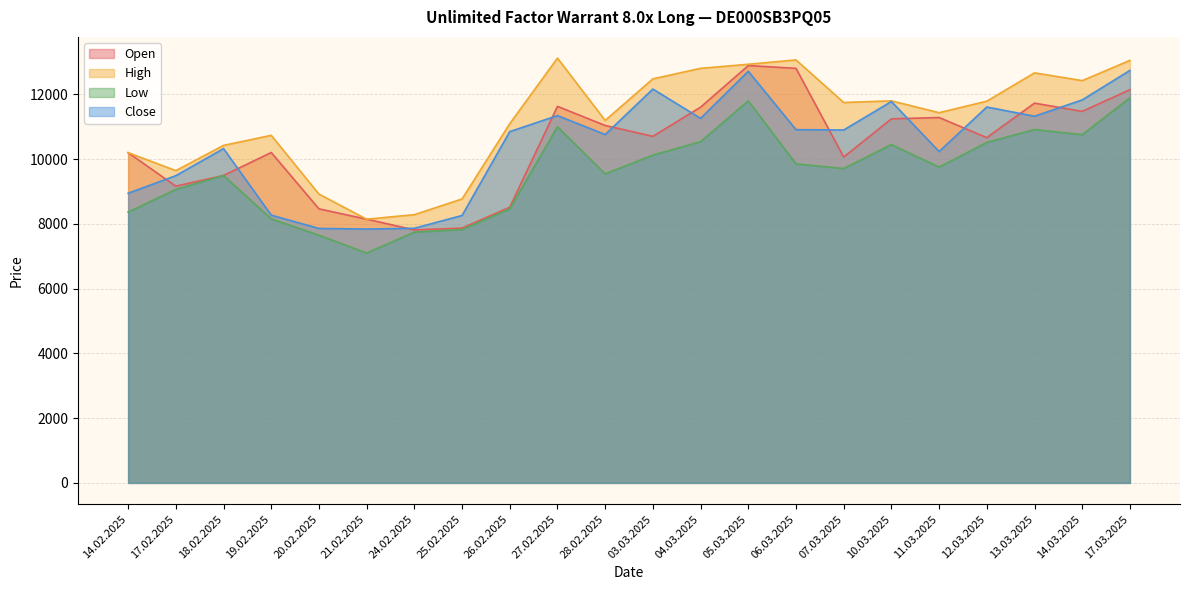

What is the label of the 1st point from the right?

17.03.2025